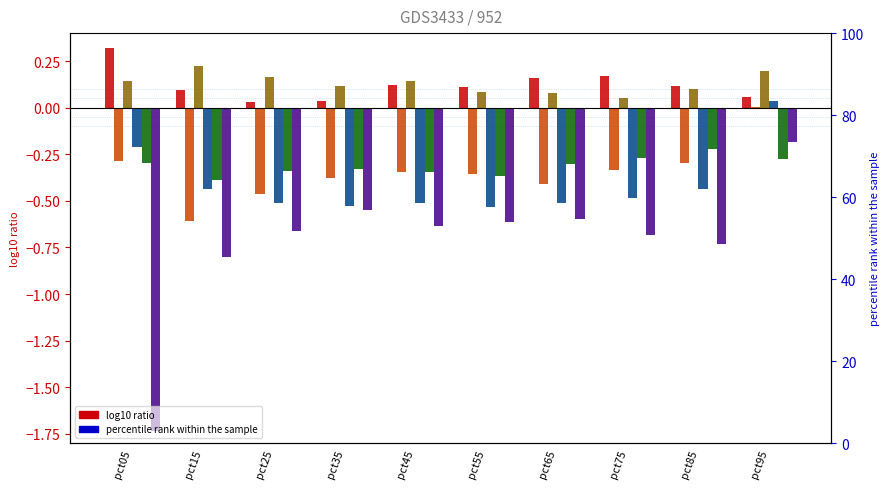

At how many categories does at least one series exceed -1?

10